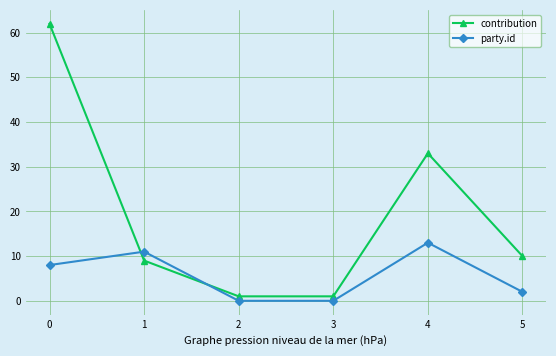

In party.id, how many points are higher than both neighbors (excluding endpoints)?

2